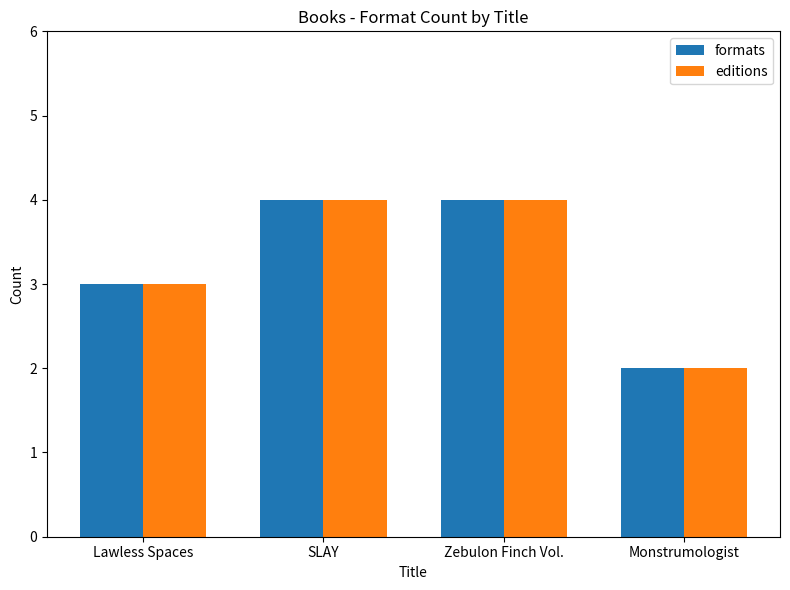

How many data points in editions are less than 4?

2